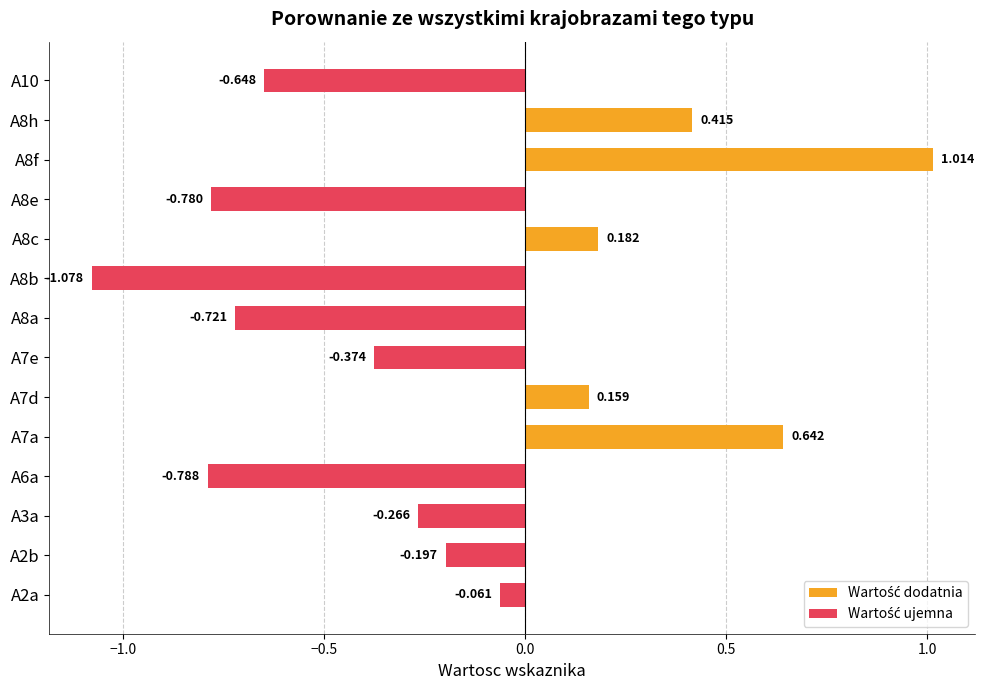

What is the total value across all series at A8c?

0.2